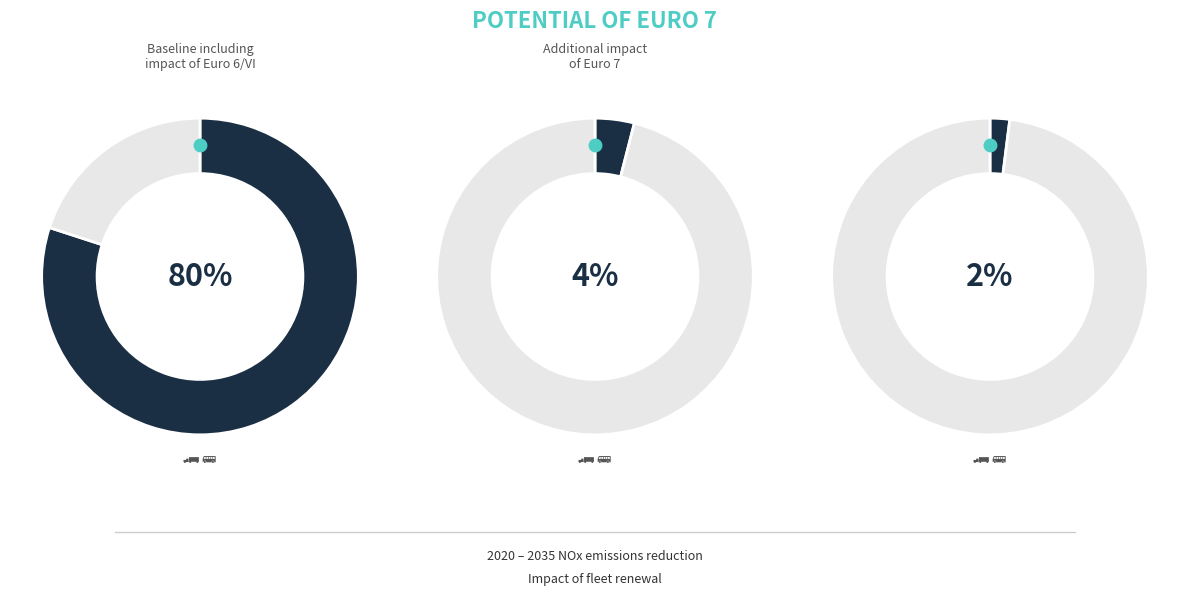

The 8 slice represents 19% of the pie. True or false?

False